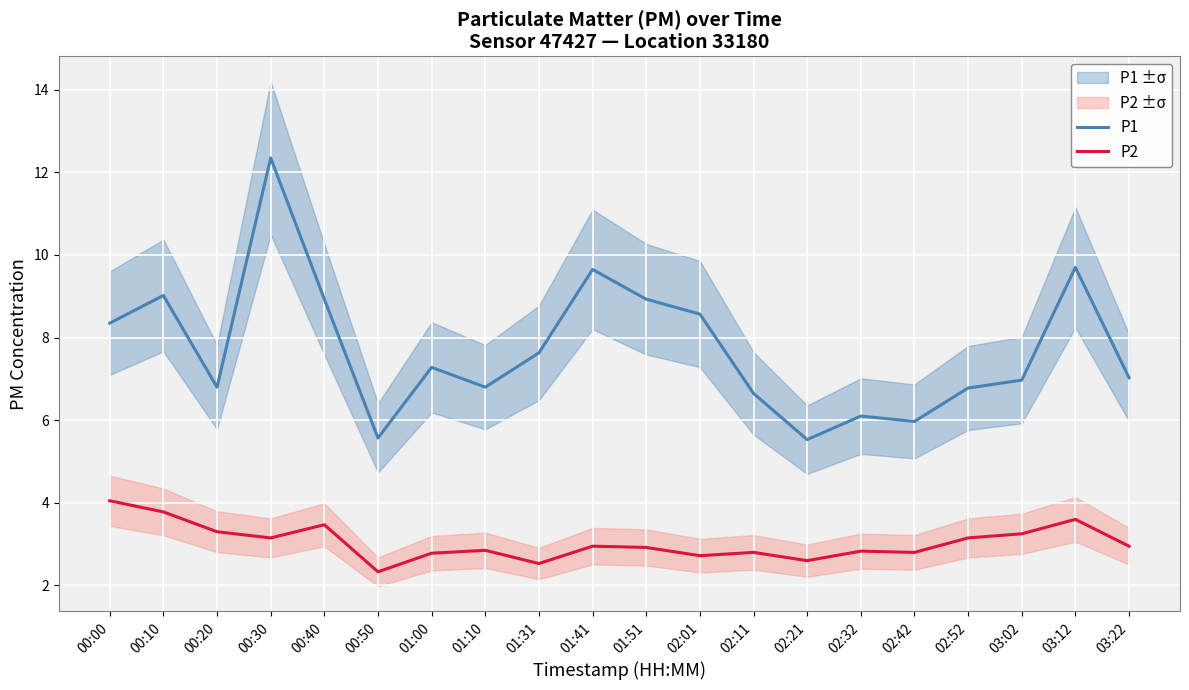

How many lines are shown in the chart?

2